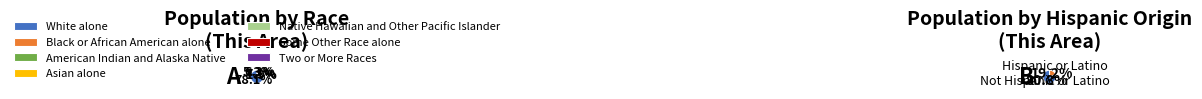

Is there a majority slice in this chart?

Yes